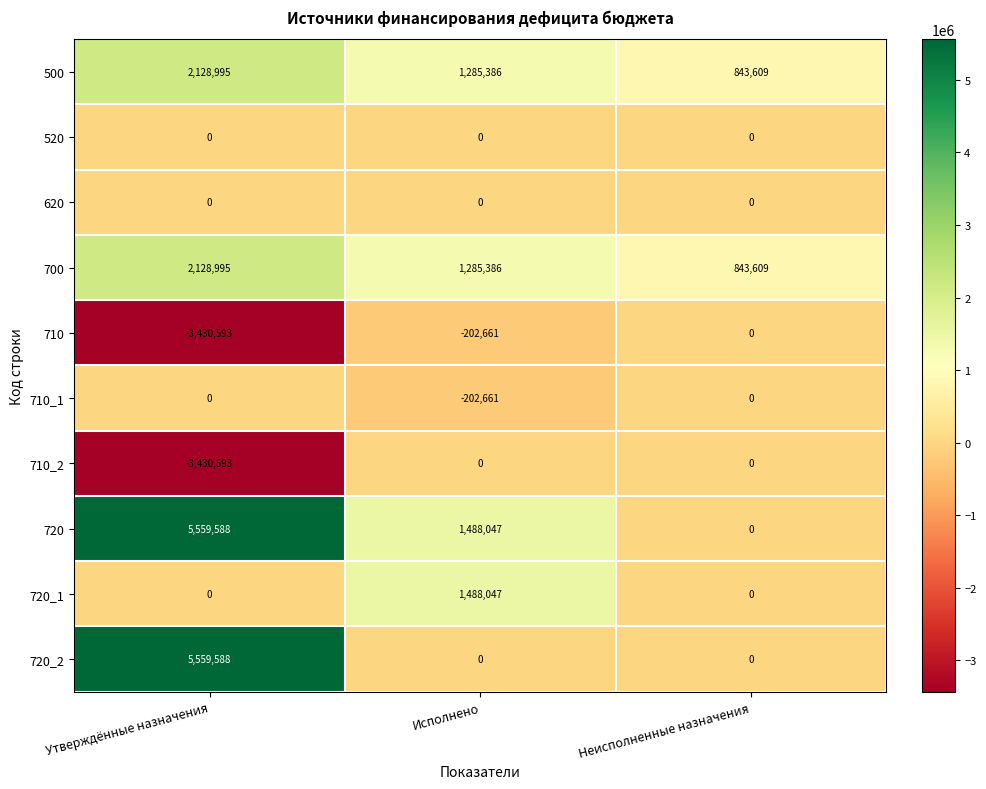

The 520 series shows 0 at Исполнено. True or false?

True